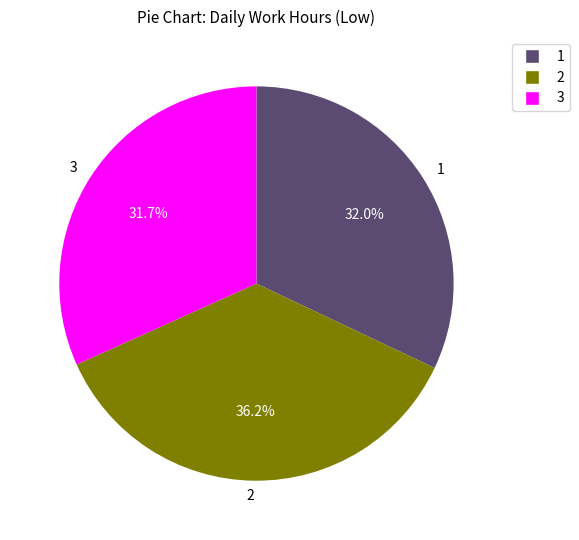

How many slices are in this pie chart?

3